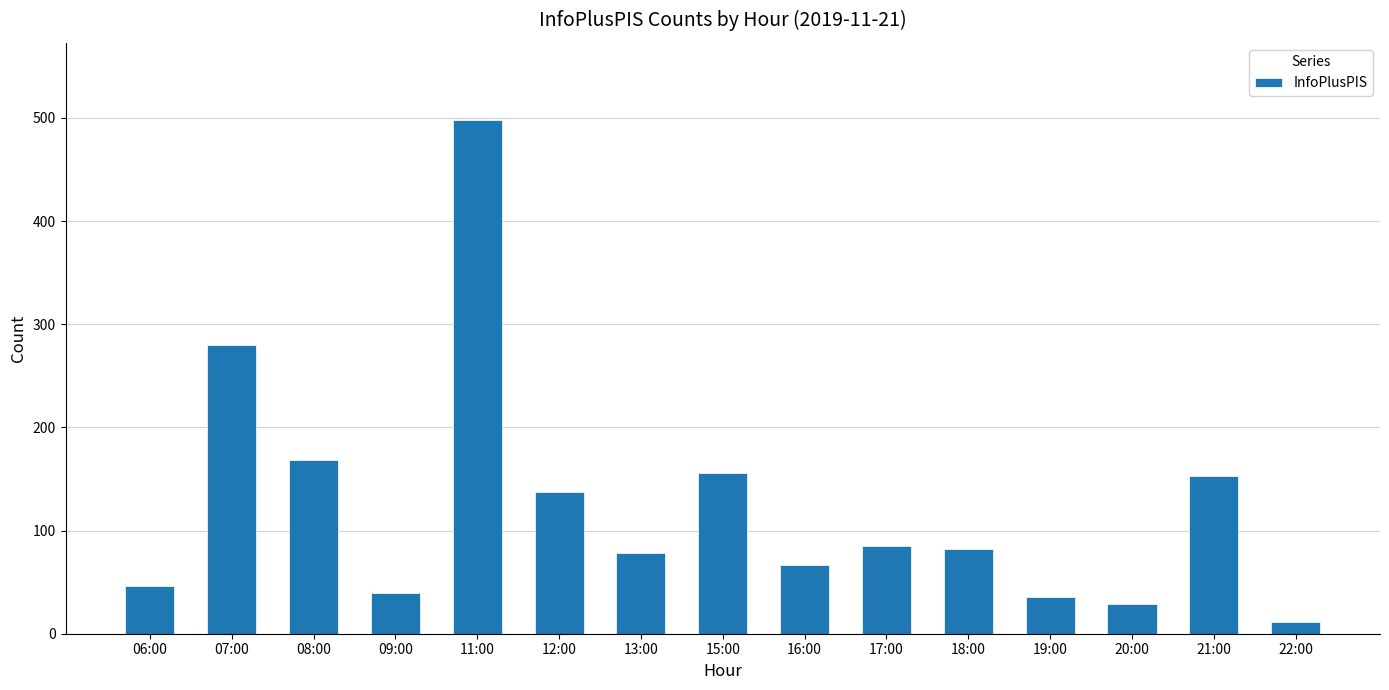

Is it true that the value at 08:00 is 168?

True